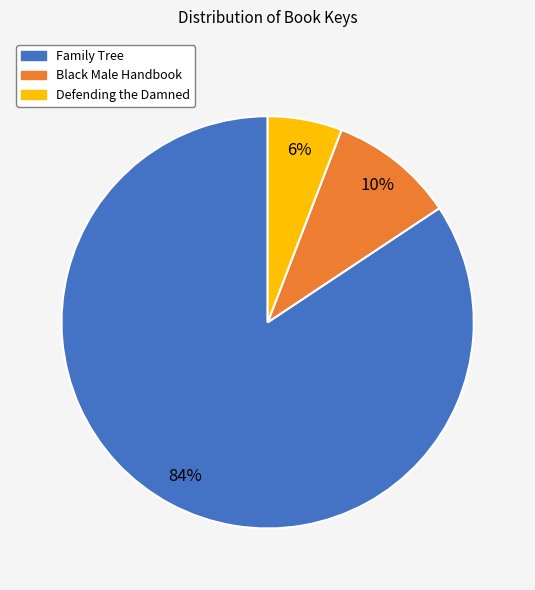

What percentage is the Family Tree slice, to the nearest percent?

84%